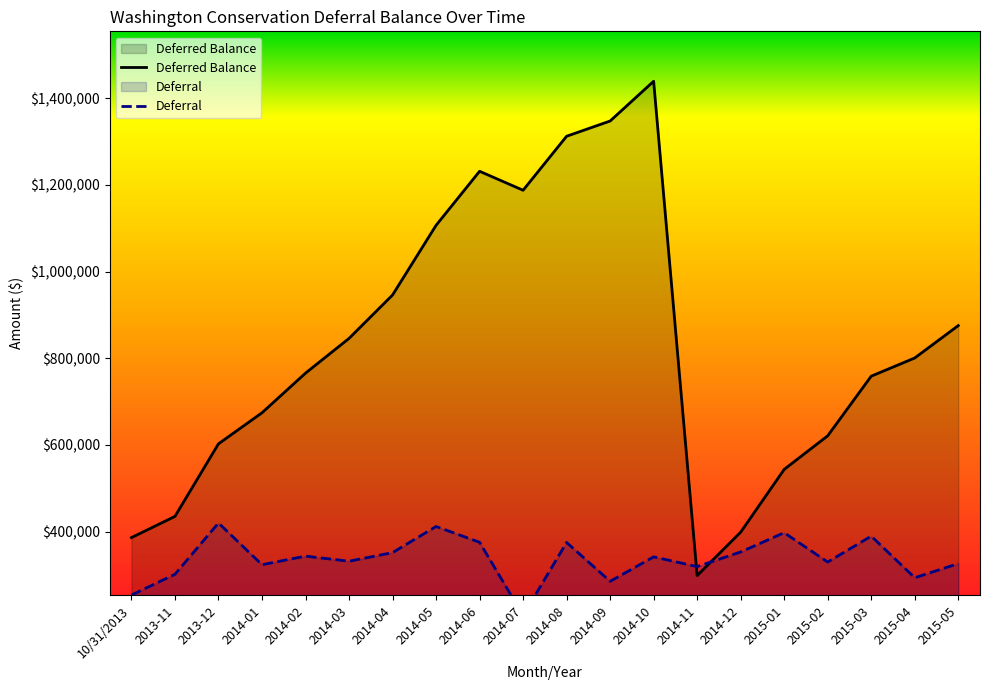

Between 2013-12 and 2015-04, which series saw the biggest shift?

Deferred Balance